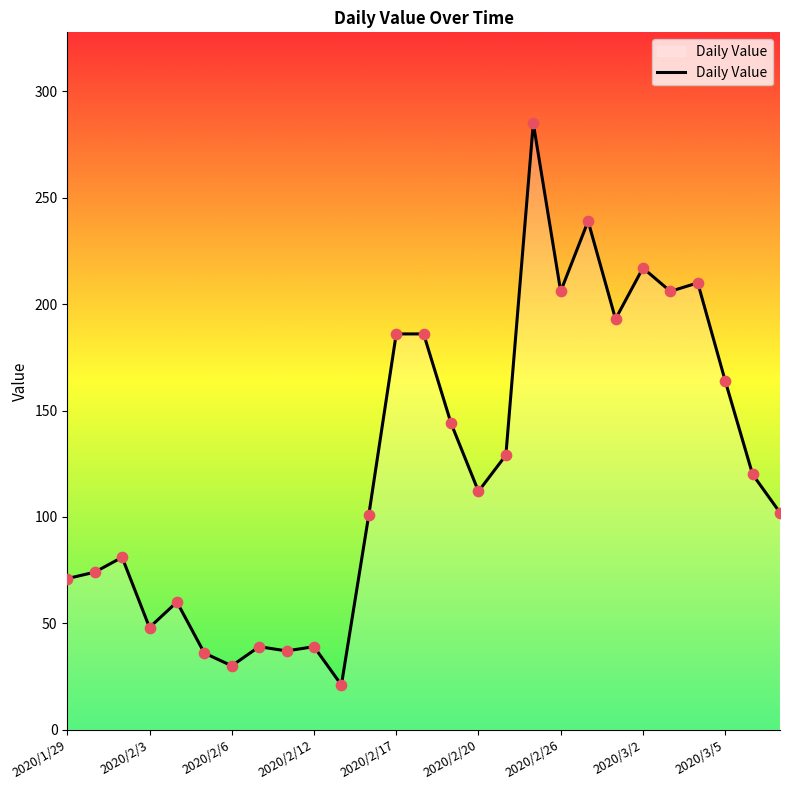

What is the smallest value displayed?

21